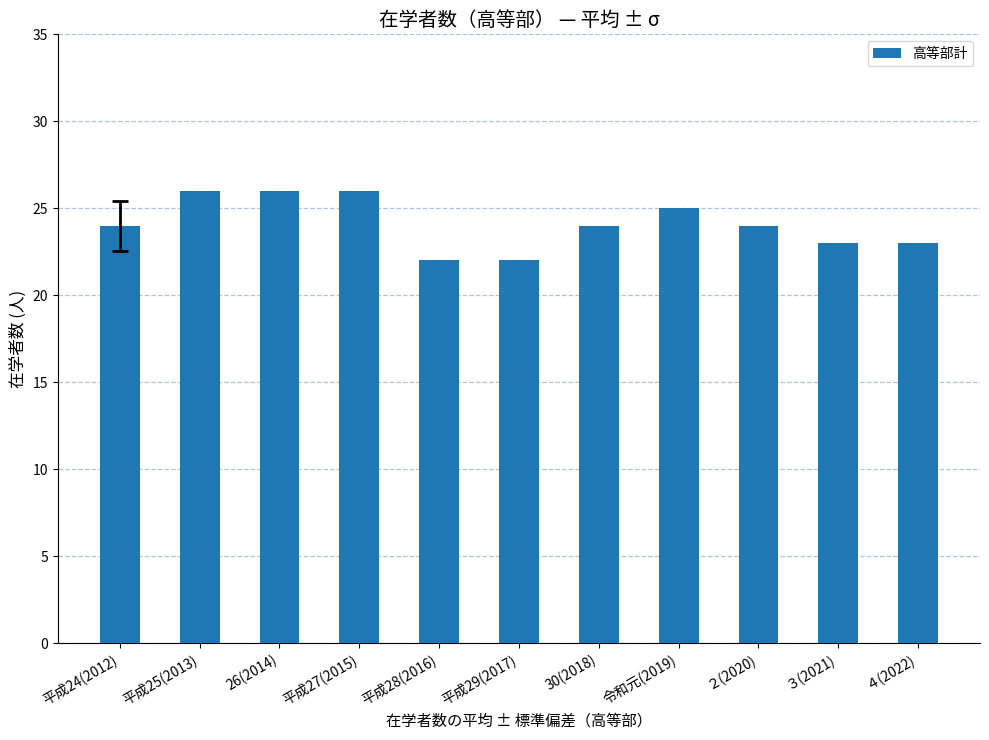

How many values are between 23 and 26?

9